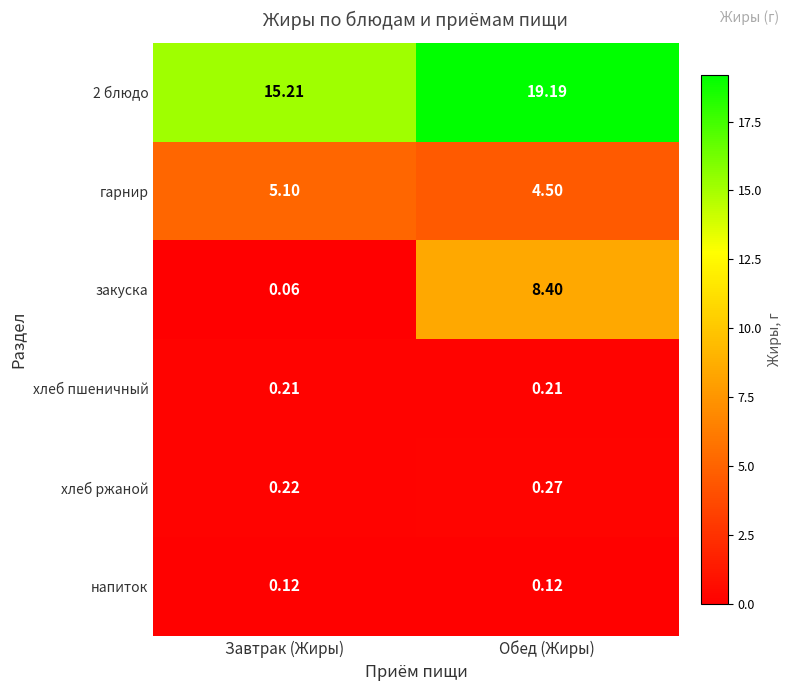

At which label is хлеб ржаной closest to 0?

Завтрак (Жиры)